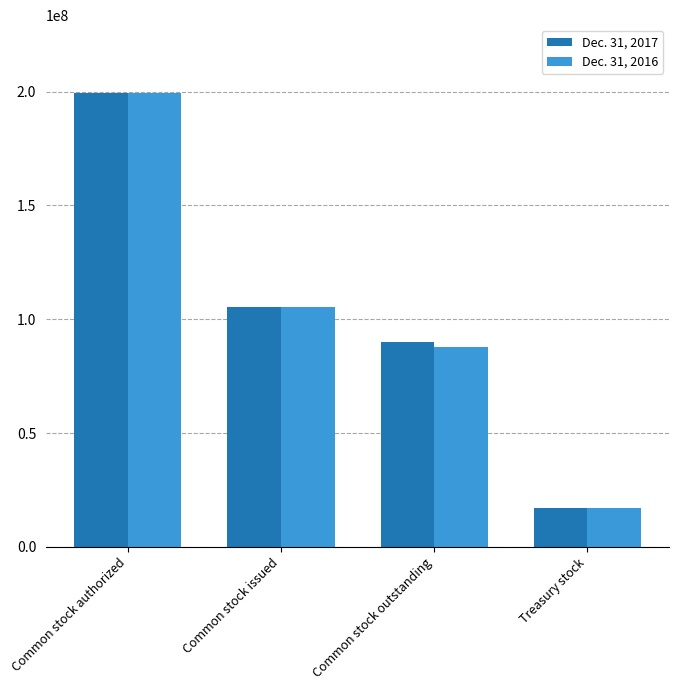

What is the total value across all series at Treasury stock?

34400000